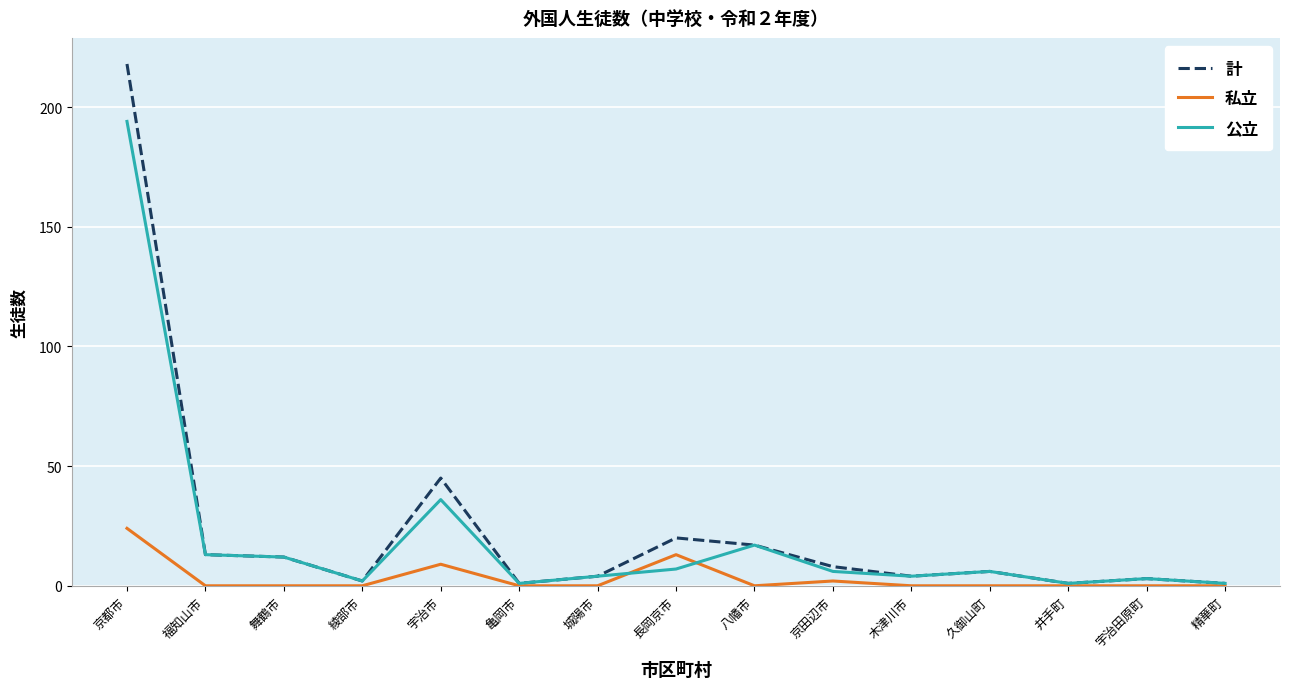

What is the spread (max minus min) of values at 井手町?

1